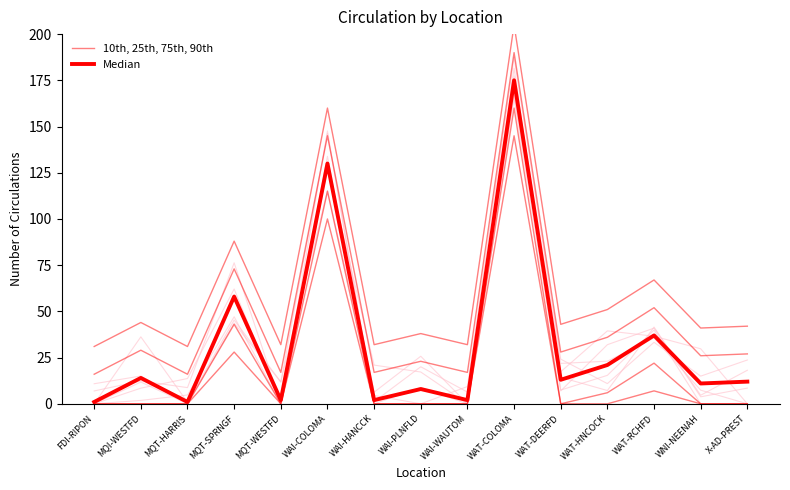

What is the maximum value for Median?

175